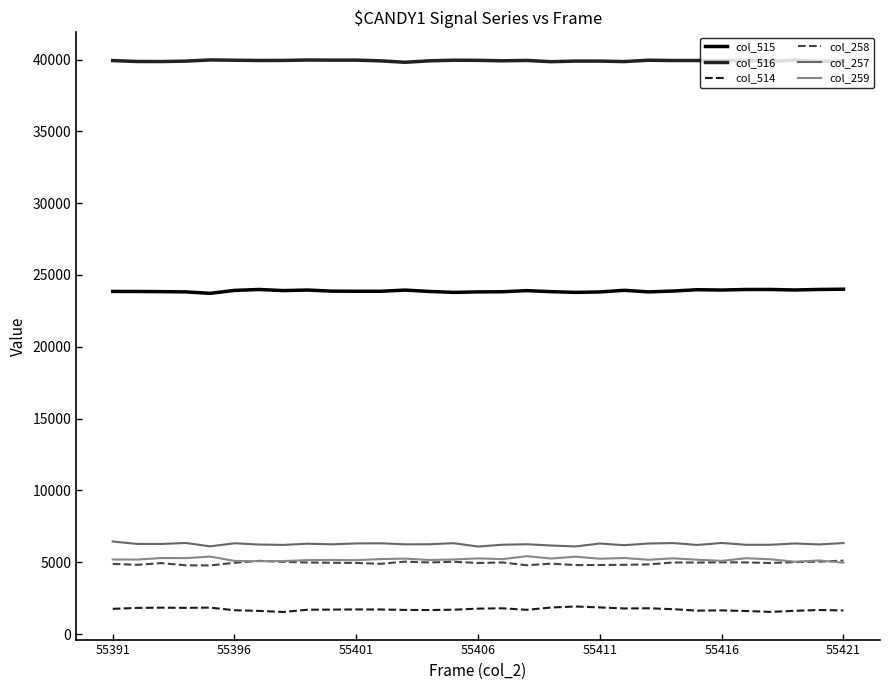

What is the difference between the maximum and second lowest values in the col_516 series?

123